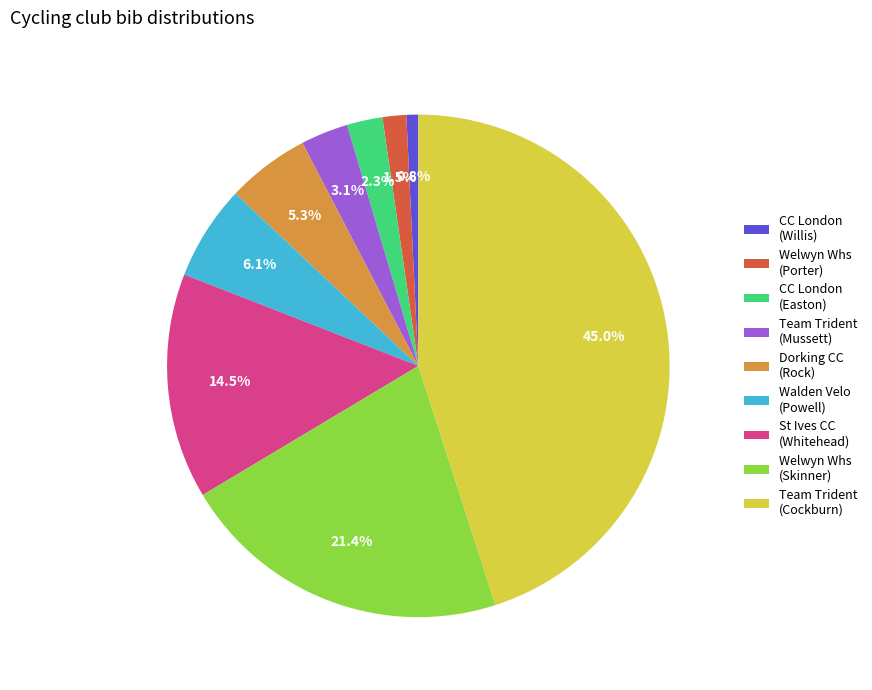

To the nearest percent, what is the difference between the largest and smallest slice percentages?

44%